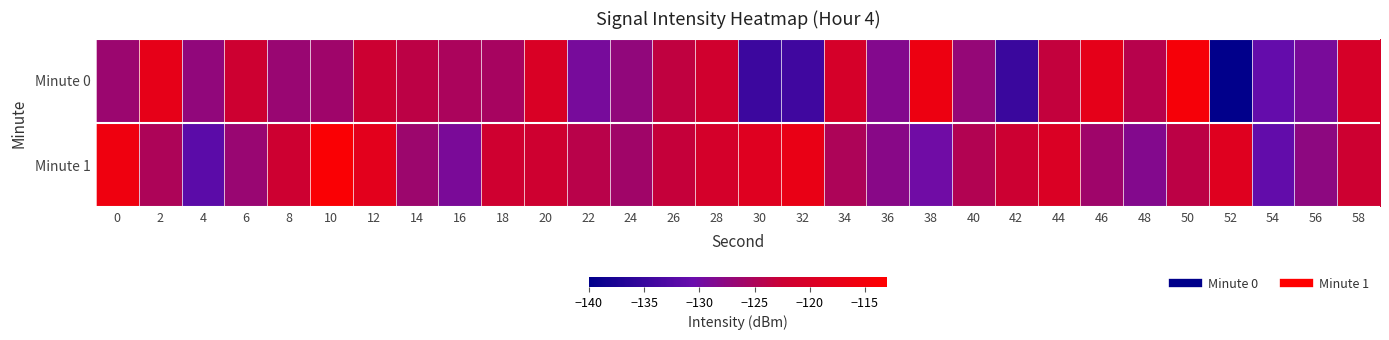

Which series has the widest spread of values?

Minute 0